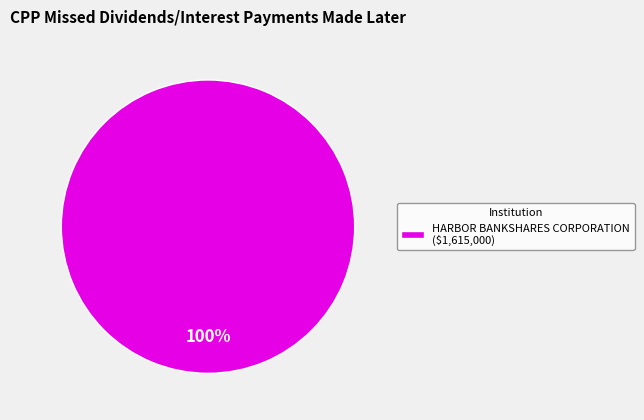

The HARBOR BANKSHARES CORPORATION ($1,615,000) slice represents 100% of the pie. True or false?

True